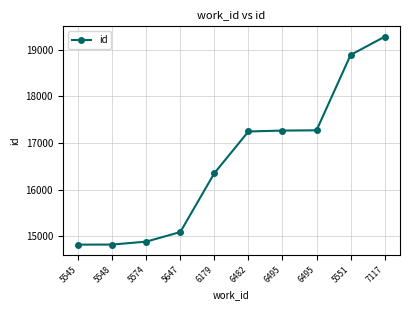

How many data points does each series have?

10